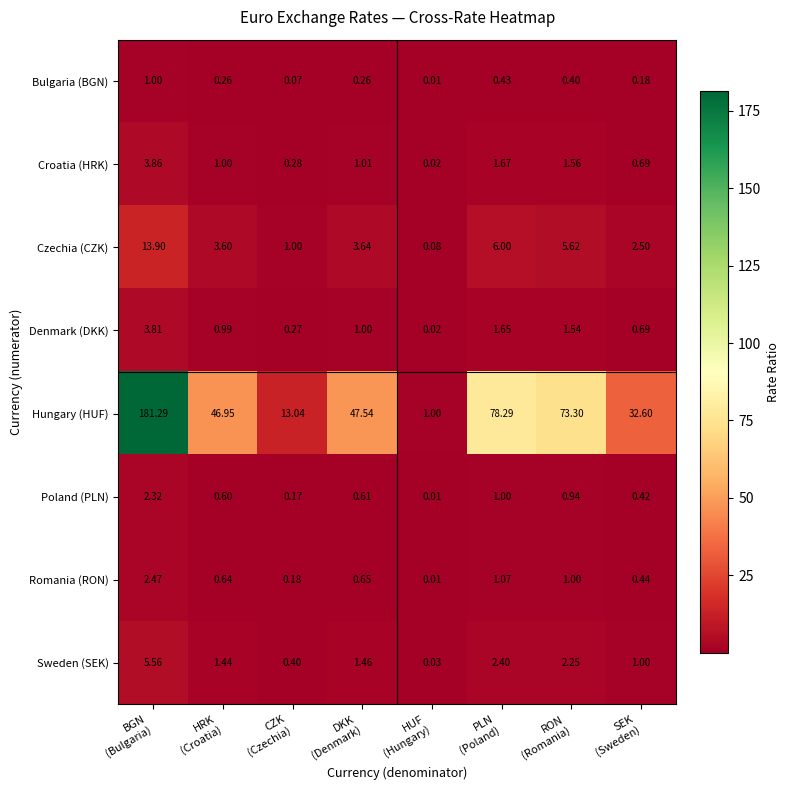

Which series has the largest range (max minus min)?

Hungary (HUF)